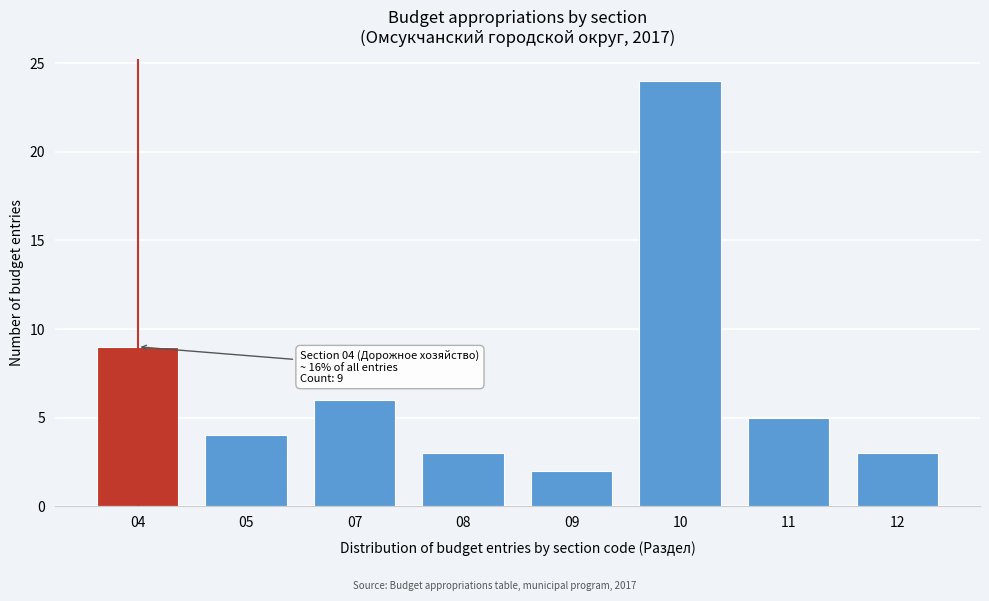

Reading right to left, transcribe all the data shown in this chart.

3	5	24	2	3	6	4	9